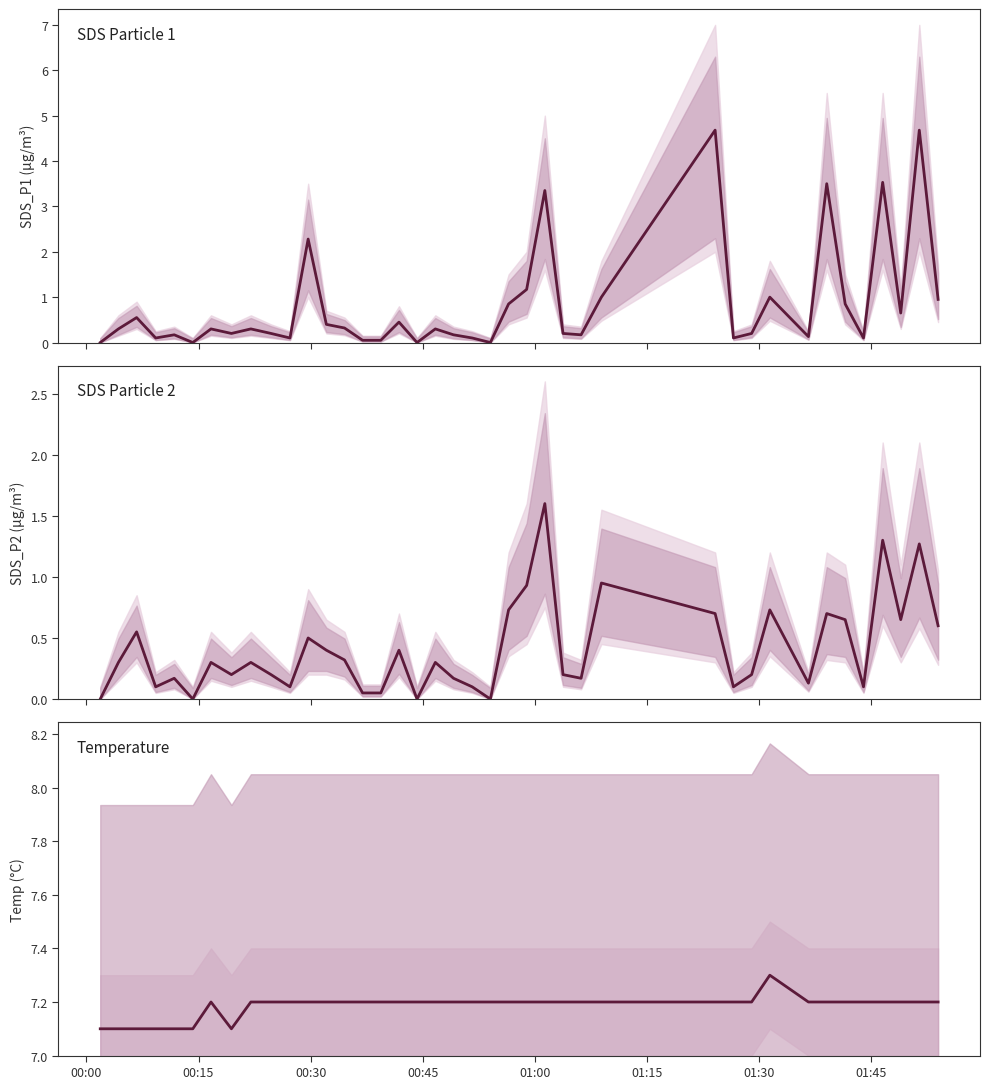

Which series has the largest total across all categories?

Temp